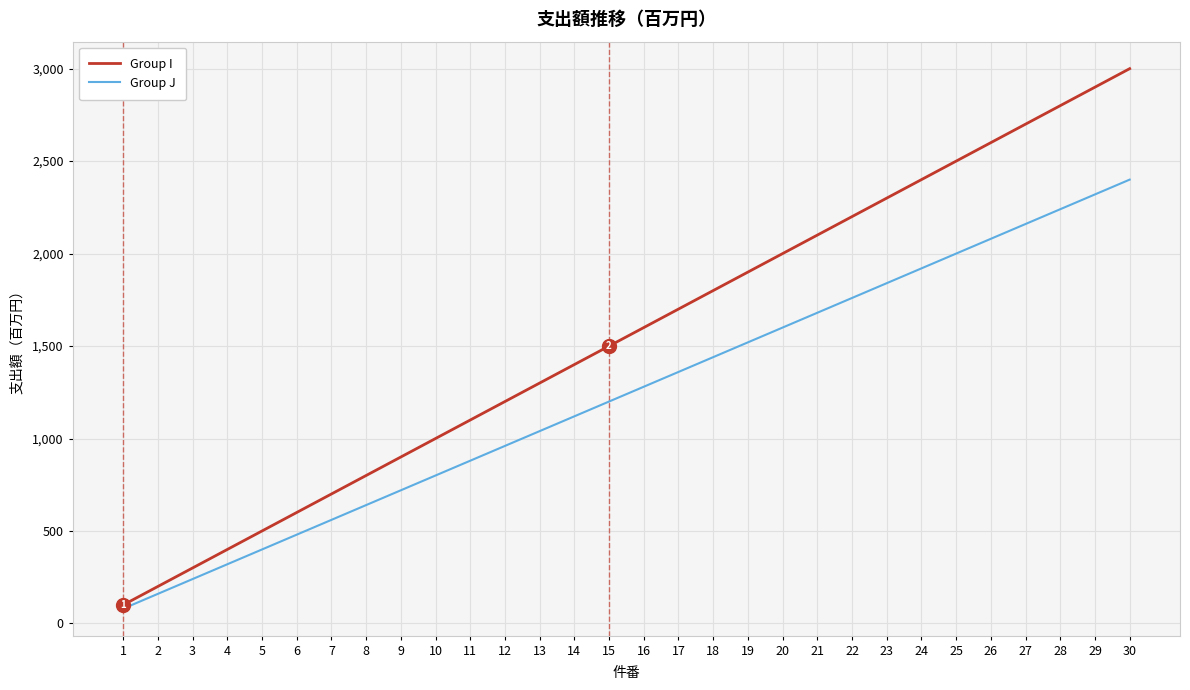

What is the spread (max minus min) of values at 14?

280